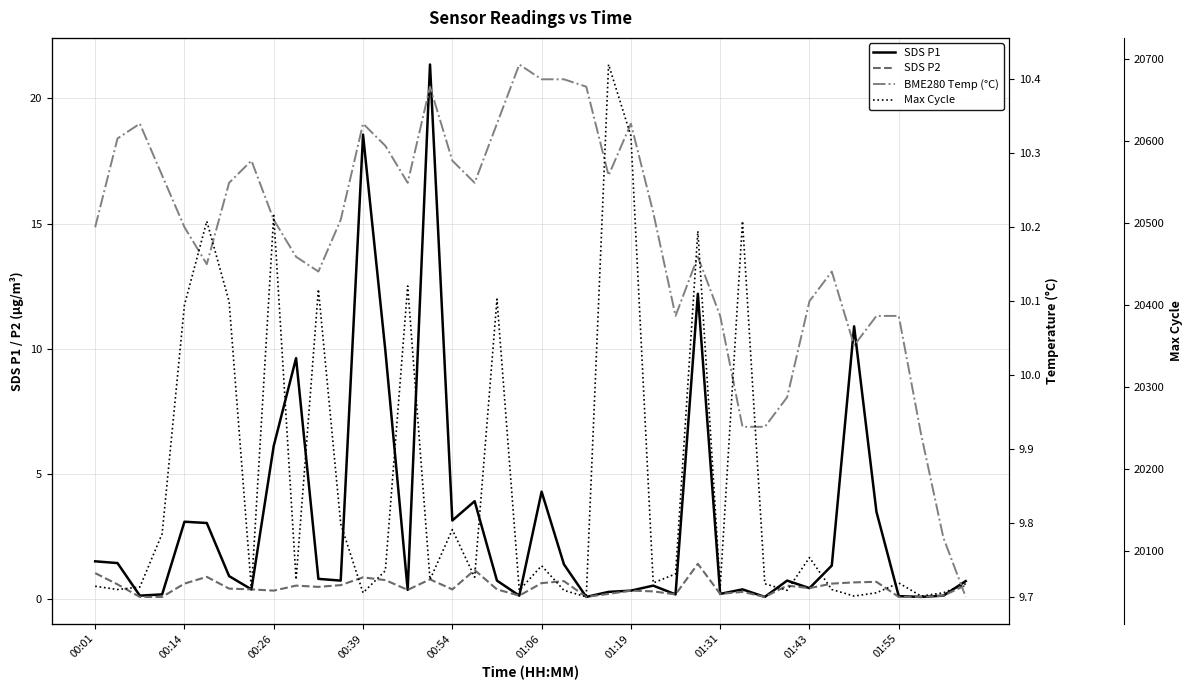

True or false: SDS P1 has a value of 18.6 at 00:39.

True